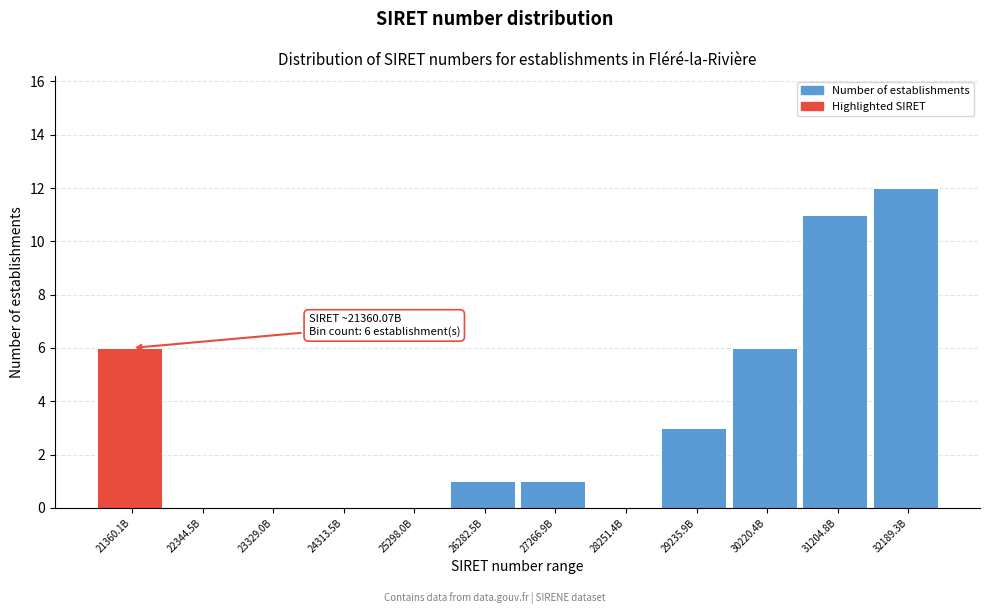

Reading left to right, extract all data points from this chart.

21360.1B=6	22344.5B=0	23329.0B=0	24313.5B=0	25298.0B=0	26282.5B=1	27266.9B=1	28251.4B=0	29235.9B=3	30220.4B=6	31204.8B=11	32189.3B=12